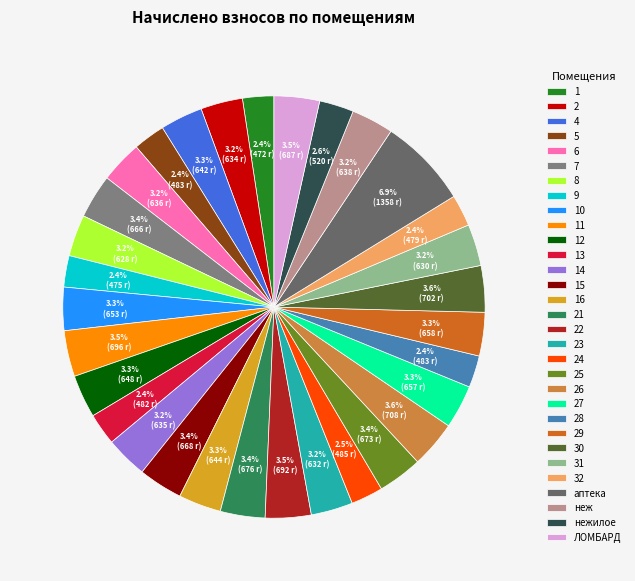

Which has a higher value, неж or 2?

неж